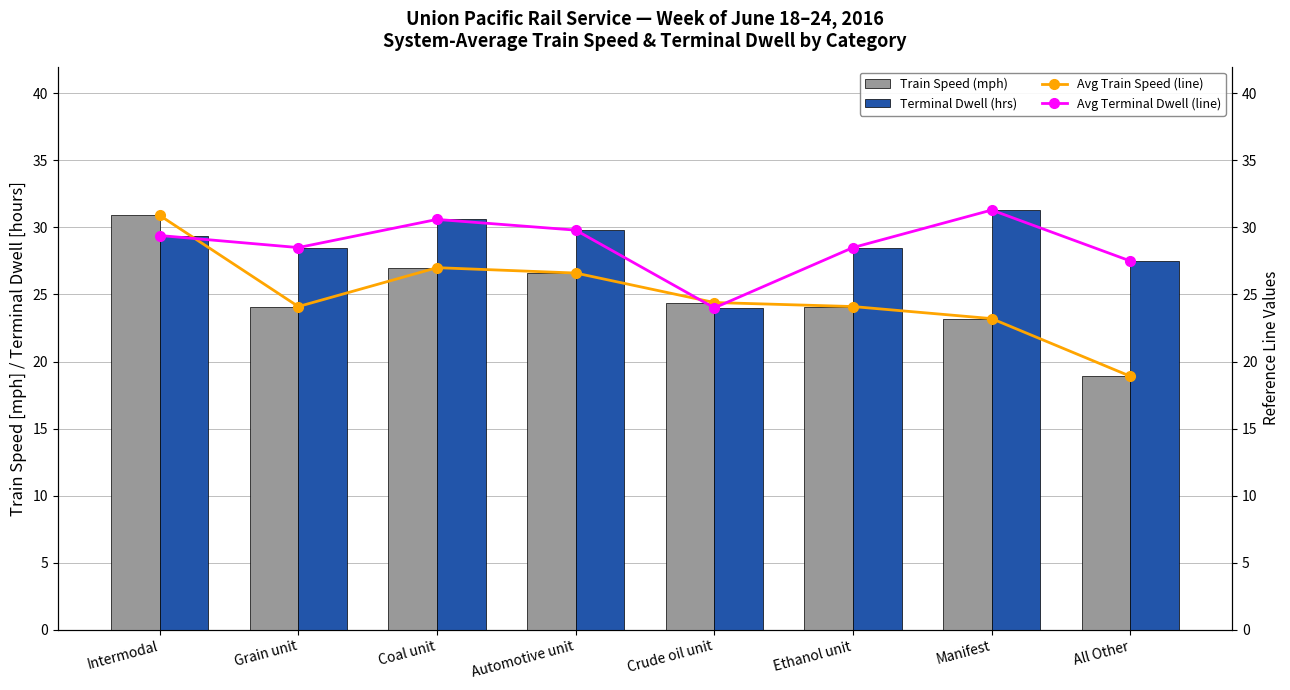

Reading left to right, list all the values displayed in this chart.

Train Speed (mph): Intermodal=30.9	Grain unit=24.1	Coal unit=27.0	Automotive unit=26.6	Crude oil unit=24.4	Ethanol unit=24.1	Manifest=23.2	All Other=18.9
Terminal Dwell (hrs): Intermodal=29.4	Grain unit=28.5	Coal unit=30.6	Automotive unit=29.8	Crude oil unit=24.0	Ethanol unit=28.5	Manifest=31.3	All Other=27.5
Avg Train Speed (line): Intermodal=30.9	Grain unit=24.1	Coal unit=27.0	Automotive unit=26.6	Crude oil unit=24.4	Ethanol unit=24.1	Manifest=23.2	All Other=18.9
Avg Terminal Dwell (line): Intermodal=29.4	Grain unit=28.5	Coal unit=30.6	Automotive unit=29.8	Crude oil unit=24.0	Ethanol unit=28.5	Manifest=31.3	All Other=27.5